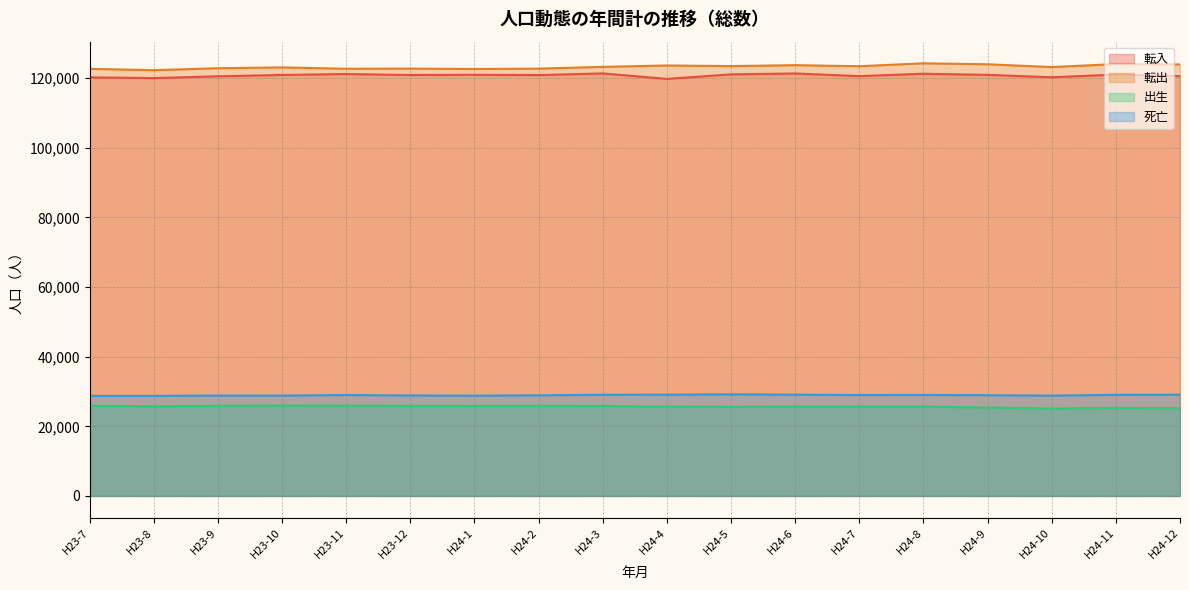

Where is the first local maximum for 転出?

H23-10